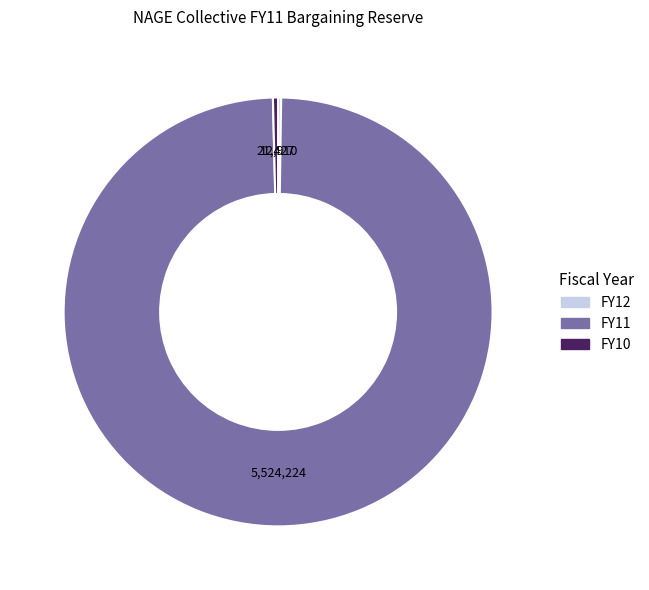

What is the largest slice in the pie chart?

FY11